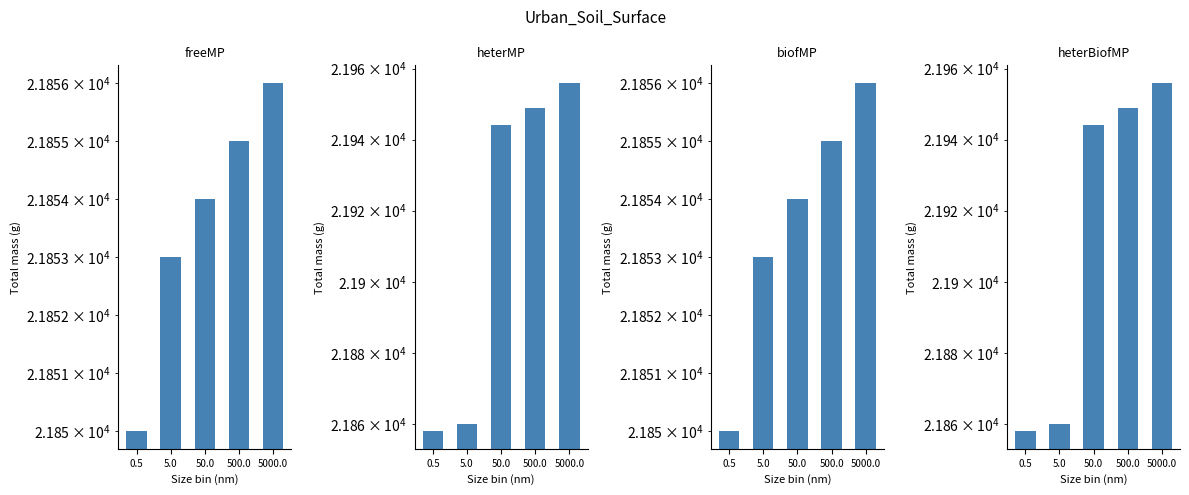

How many bars are there in each group?

4